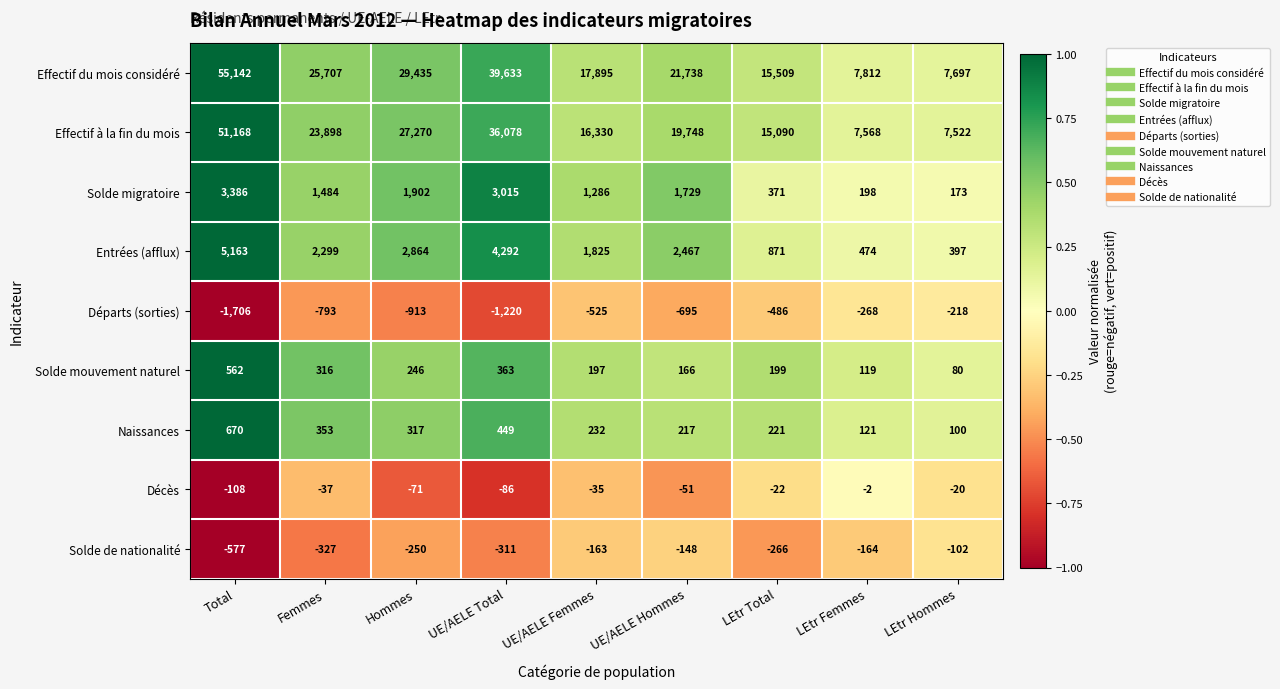

List the series in order of their peak value, lowest first.

Départs (sorties), Solde de nationalité, Décès, Solde mouvement naturel, Naissances, Solde migratoire, Entrées (afflux), Effectif à la fin du mois, Effectif du mois considéré